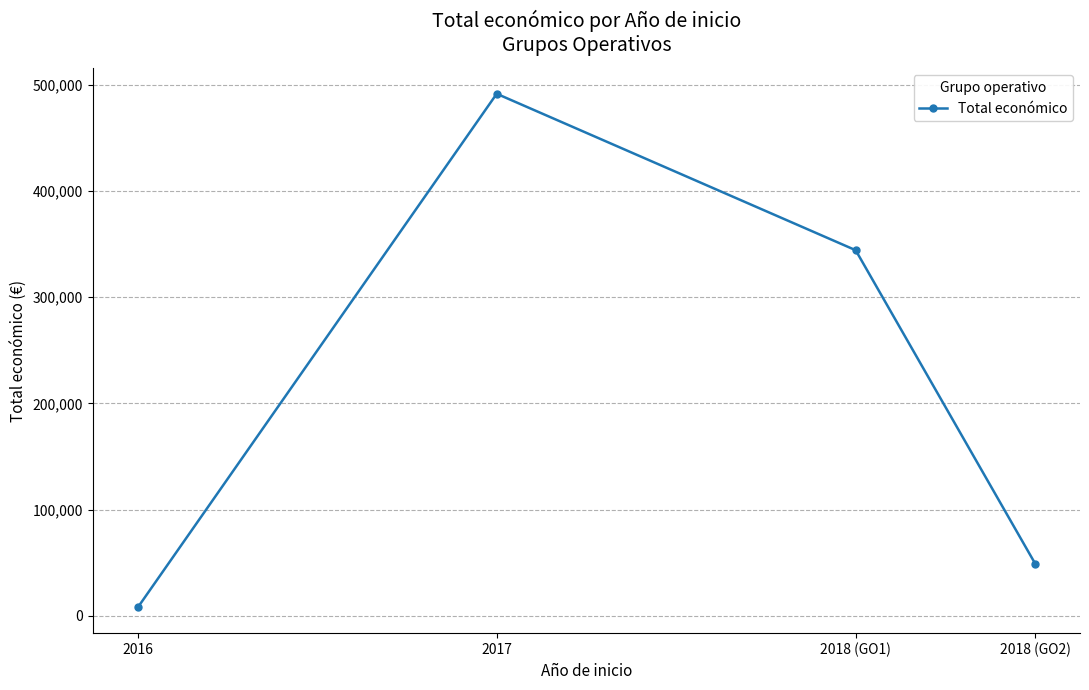

Rank the categories by value from lowest to highest.

2016, 2018 (GO2), 2018 (GO1), 2017